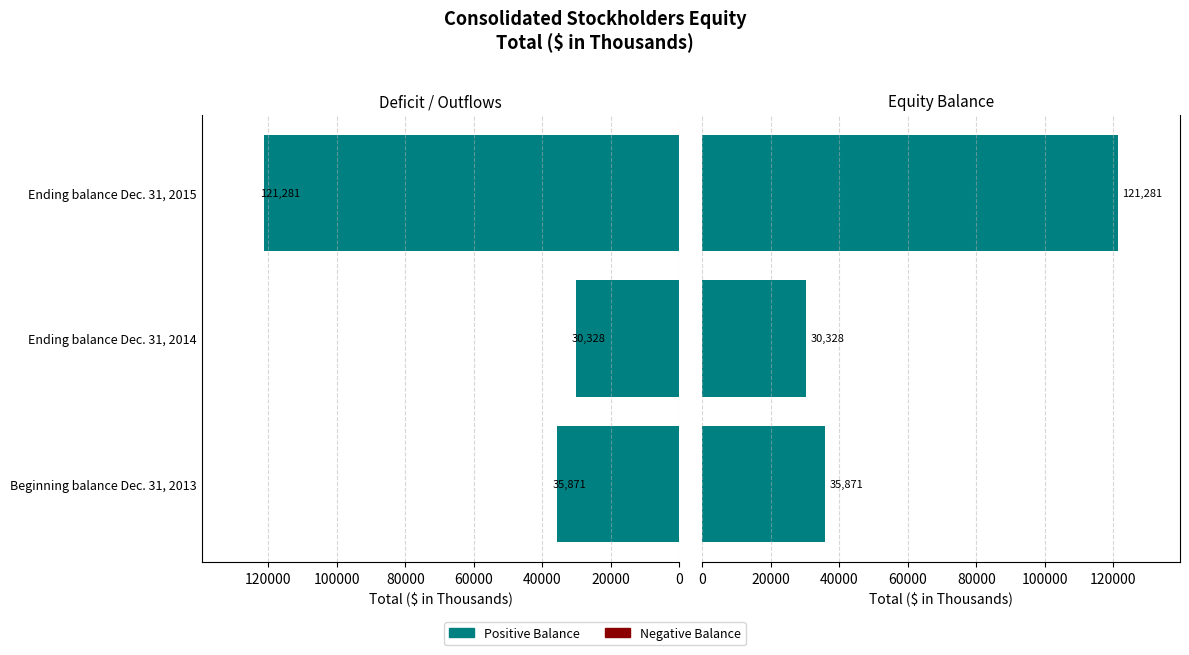

What is the highest value of the Total series?

121281